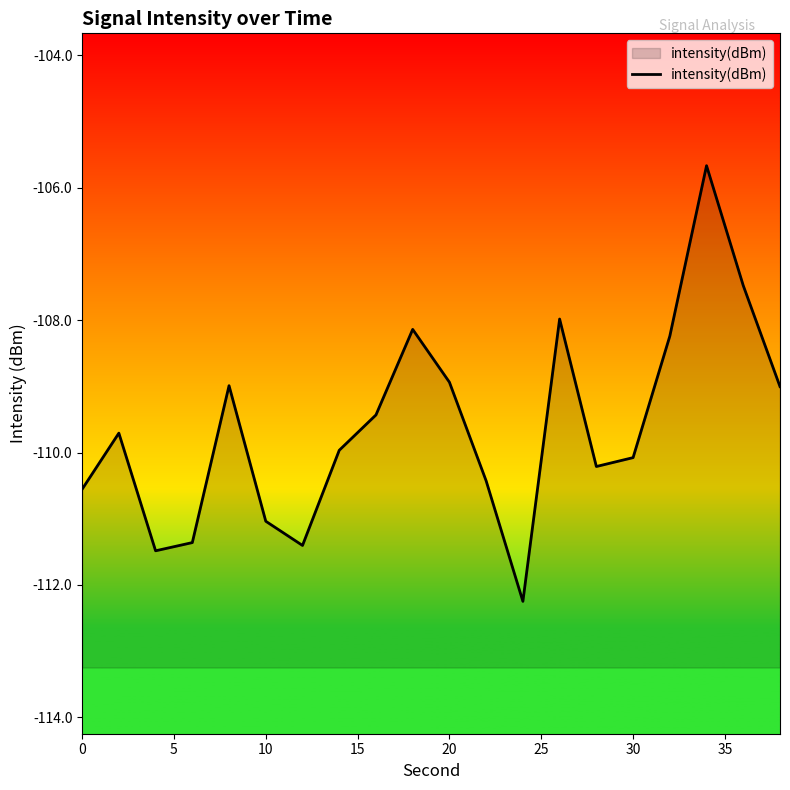

What is the greatest value displayed?

-105.7